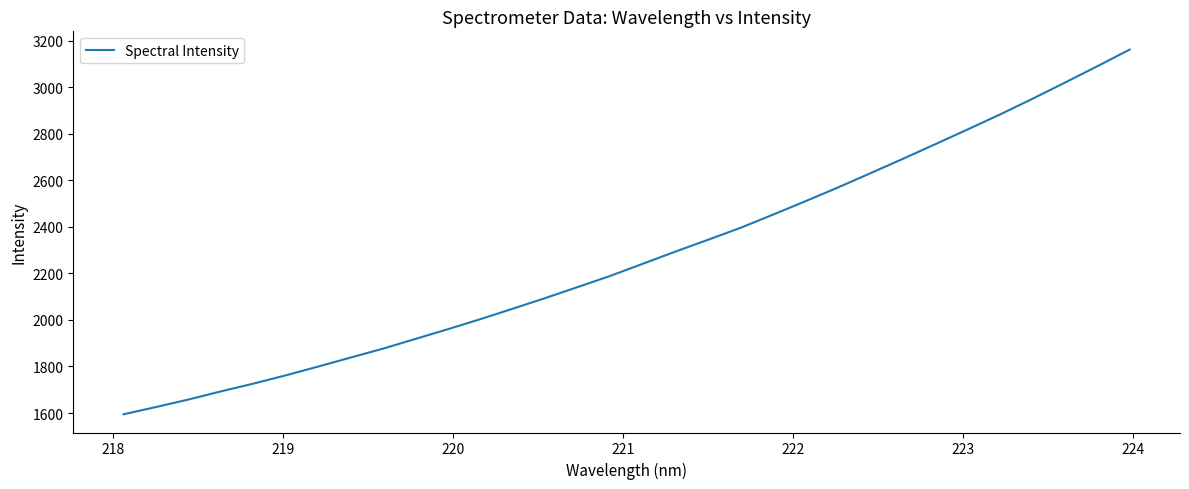

What is the maximum value shown in the chart?

3161.4